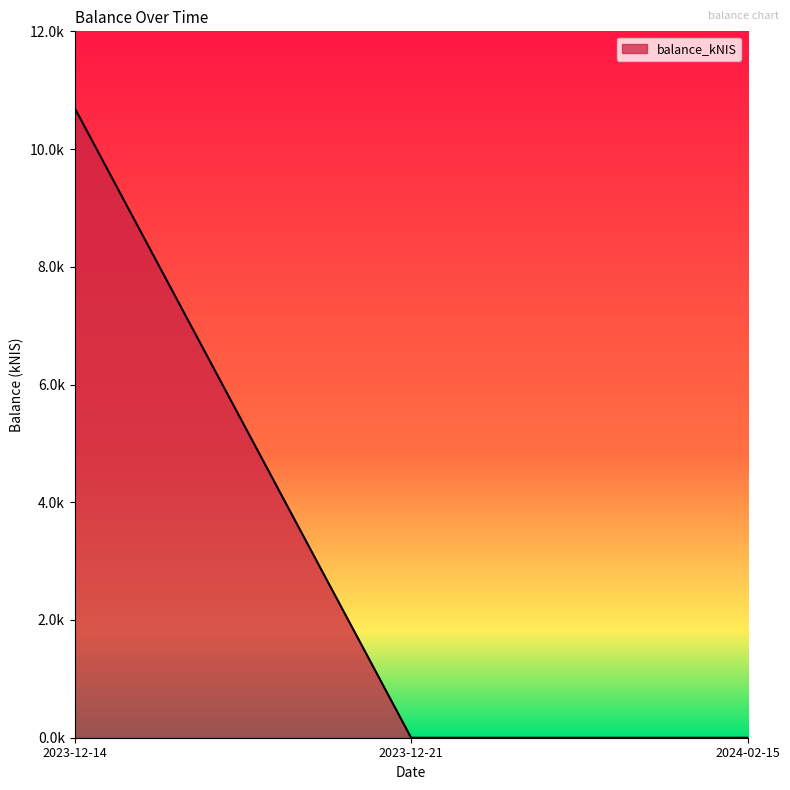

Is this an area chart (filled region under the line)?

Yes